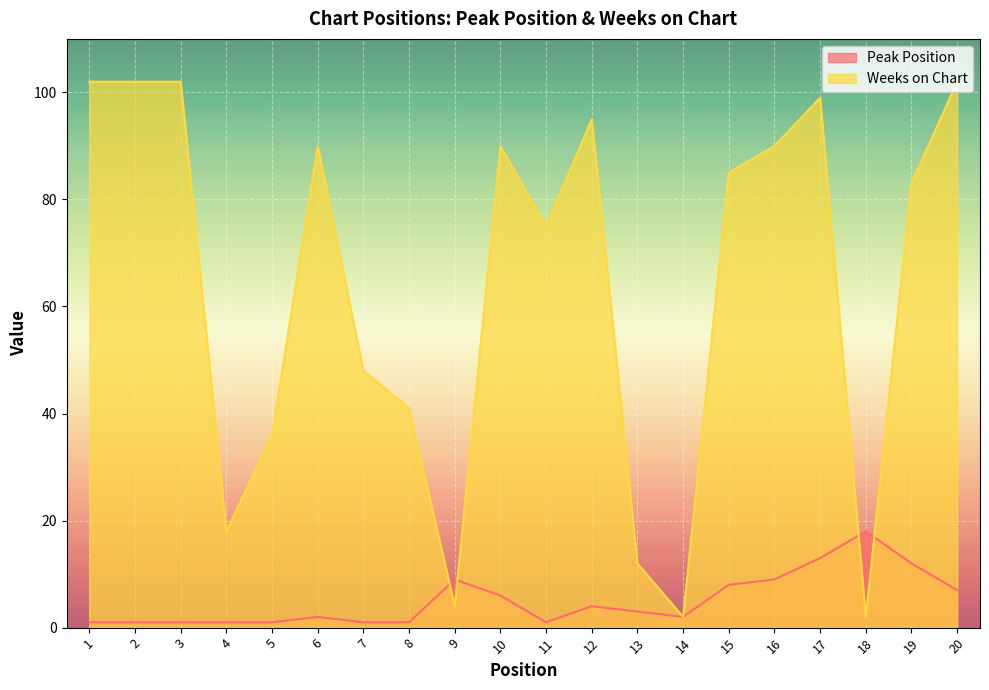

Reading left to right, what are all the values shown in this chart?

Peak Position: 1=1	2=1	3=1	4=1	5=1	6=2	7=1	8=1	9=9	10=6	11=1	12=4	13=3	14=2	15=8	16=9	17=13	18=18	19=12	20=7
Weeks on Chart: 1=102	2=102	3=102	4=18	5=36	6=90	7=48	8=41	9=4	10=90	11=75	12=95	13=12	14=2	15=85	16=90	17=99	18=2	19=83	20=102